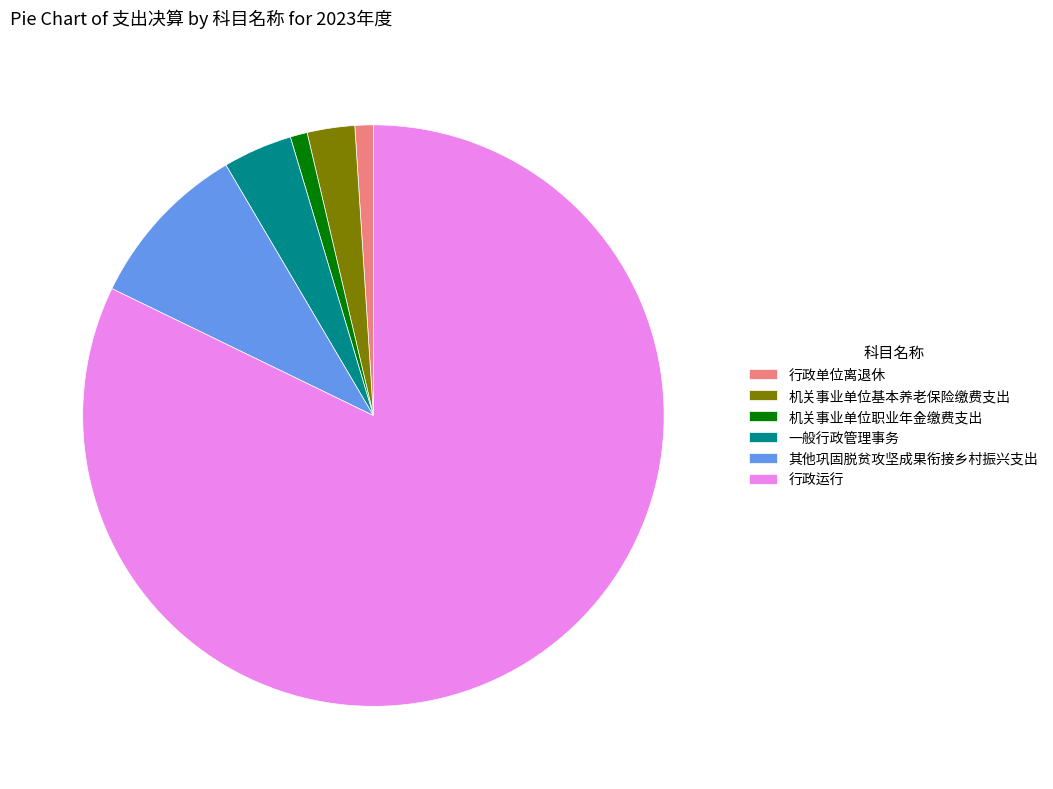

How many segments does this pie chart have?

6